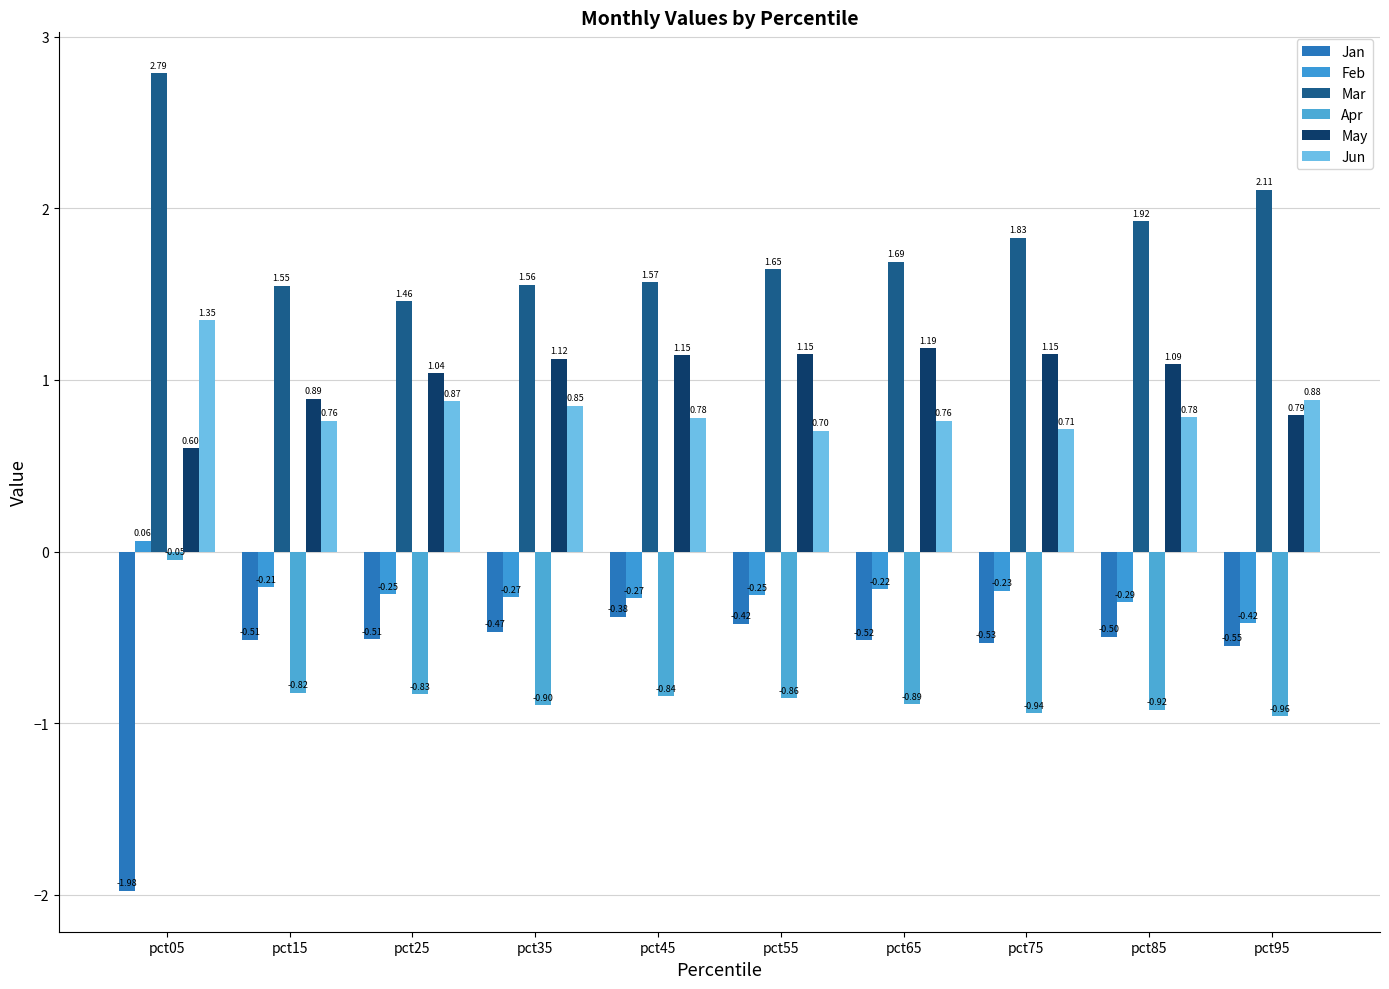

At which category is the sum across all series the highest?

pct05